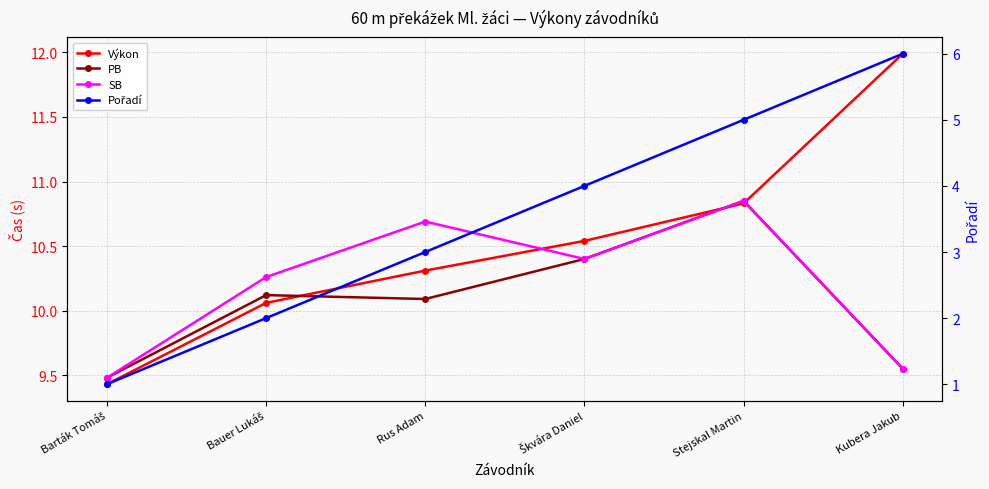

What is the label of the 5th point from the left?

Stejskal Martin